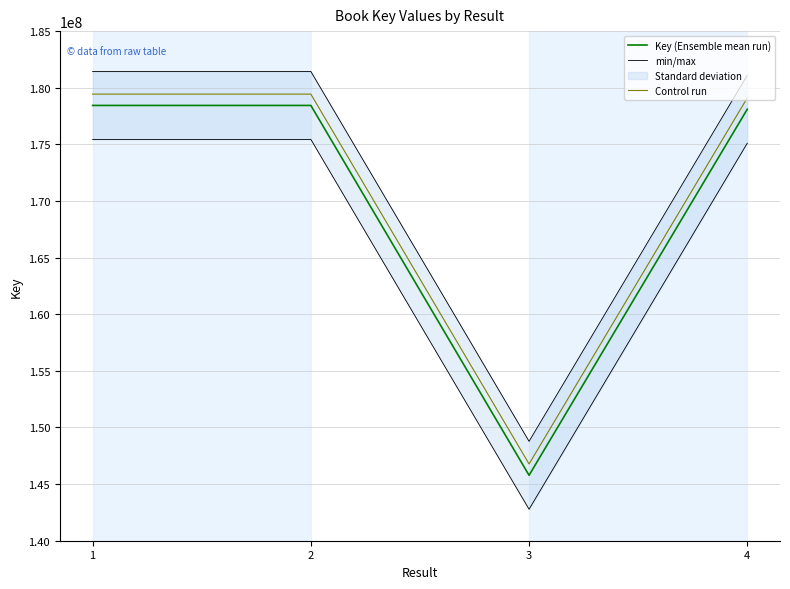

How many values in the Control run series are below 179436788?

2